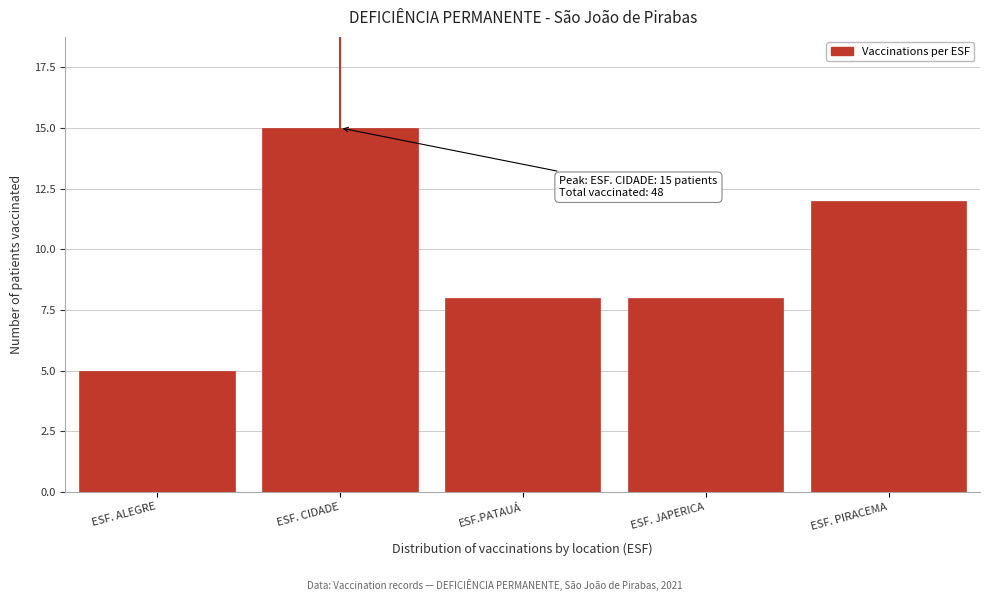

Reading left to right, what are all the values shown in this chart?

ESF. ALEGRE=5	ESF. CIDADE=15	ESF.PATAUÁ=8	ESF. JAPERICA=8	ESF. PIRACEMA=12